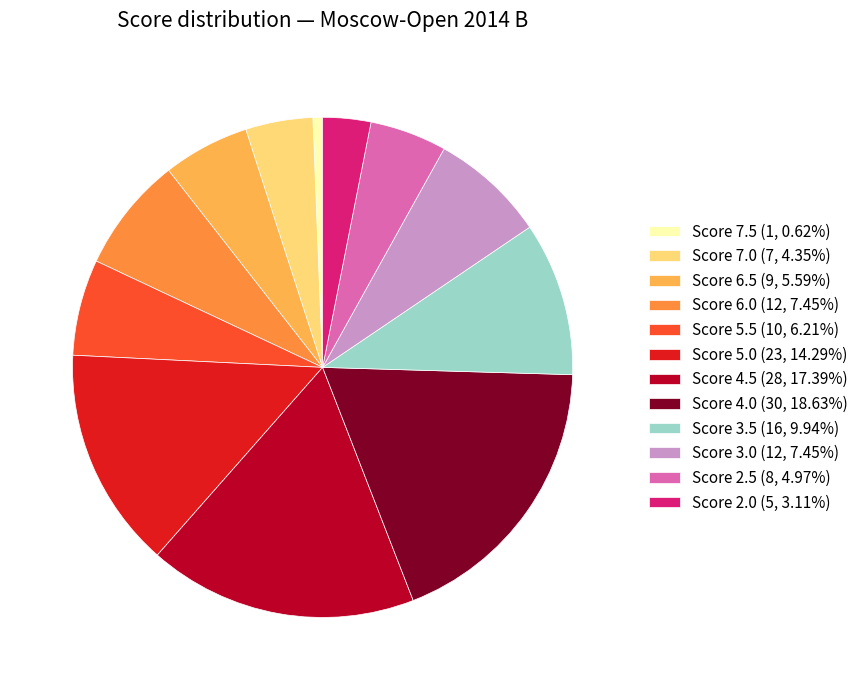

Is Score 3.0 (12, 7.45%) the majority of the pie?

No